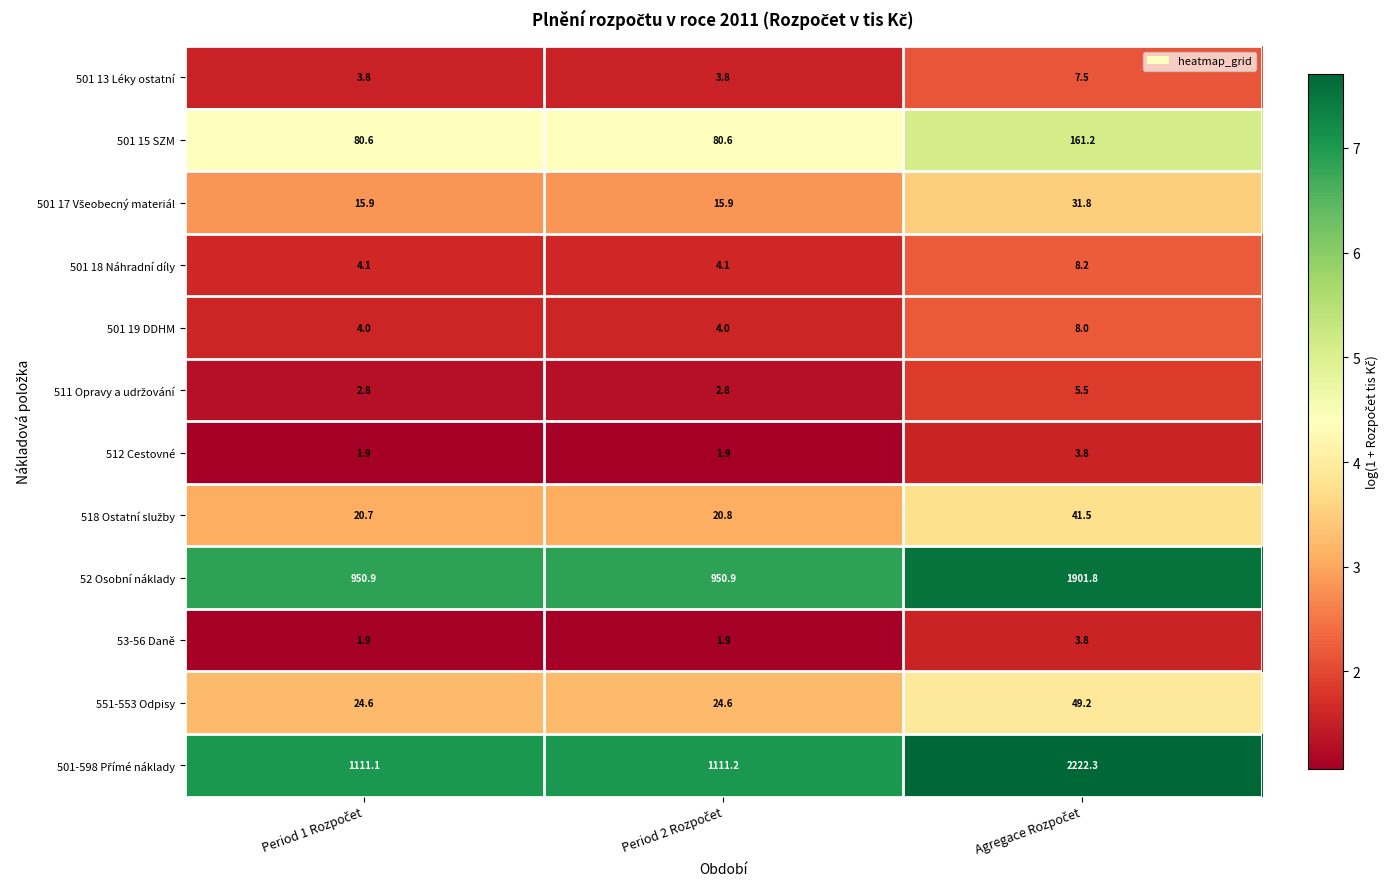

At how many categories does at least one series exceed 636?

3